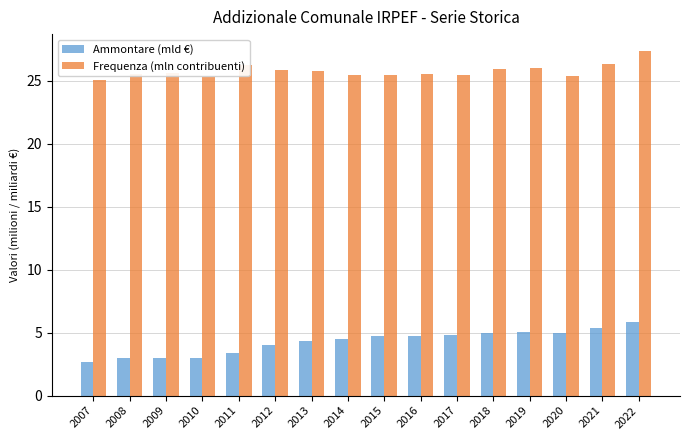

Is the value of Frequenza (mln contribuenti) at 2015 greater than the value of Ammontare (mld €) at 2010?

Yes